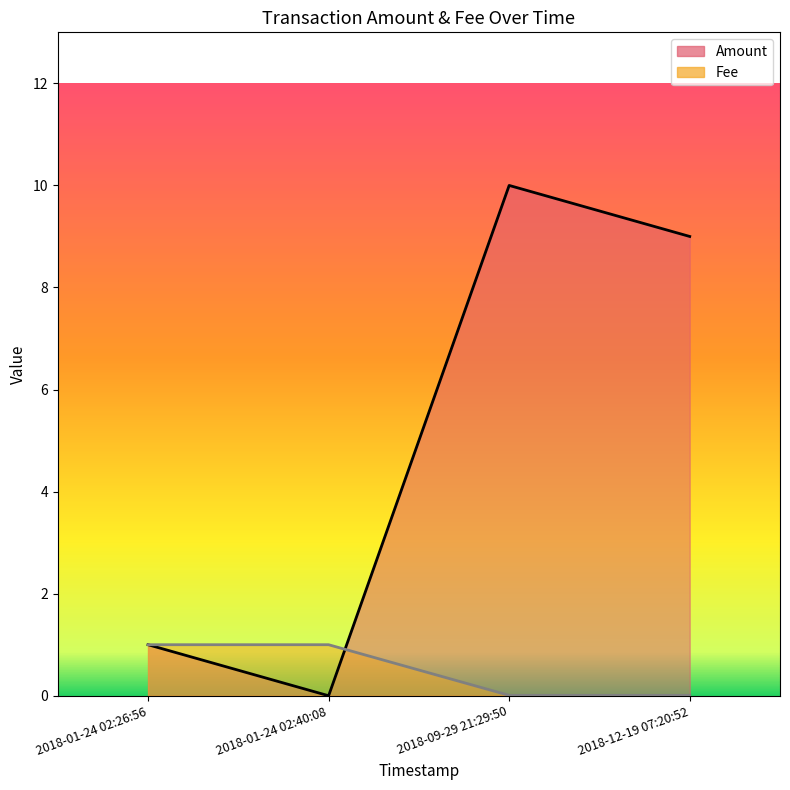

What is the sum of all Fee (line) values?

2.0